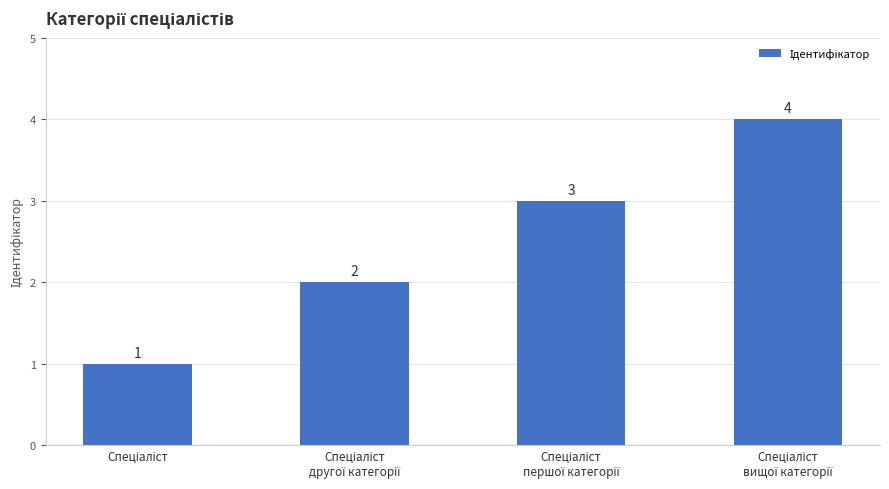

What is the maximum value shown in the chart?

4